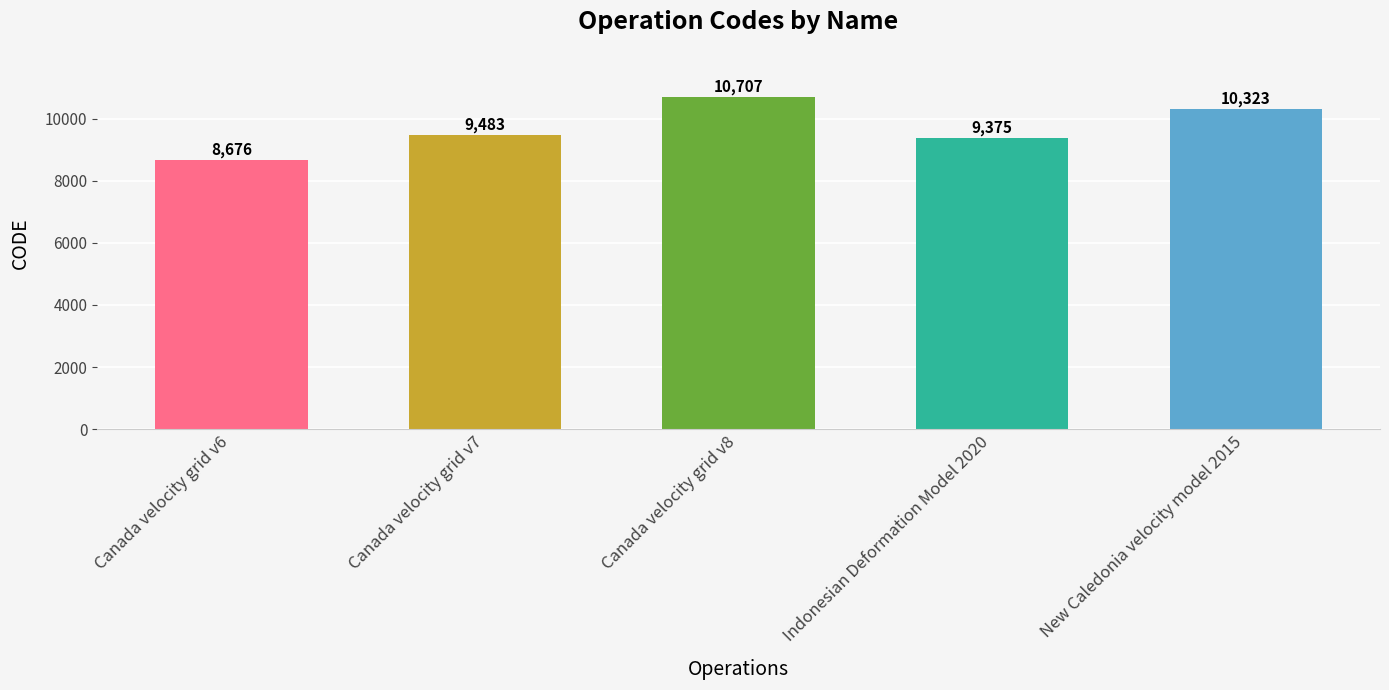

What is the value of the 1st bar from the left?

8676